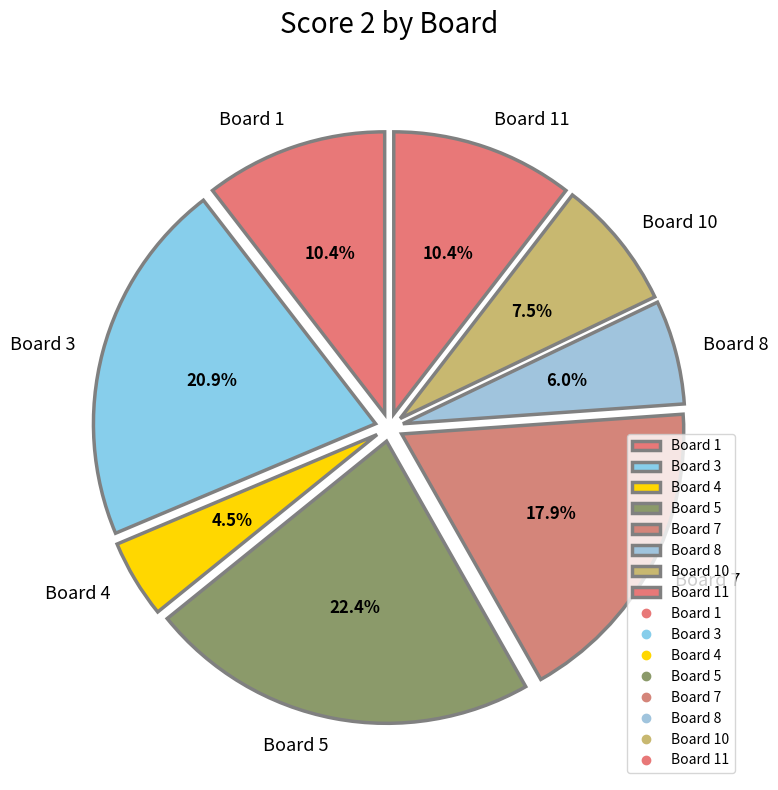

To the nearest percent, what is the difference between the largest and smallest slice percentages?

18%